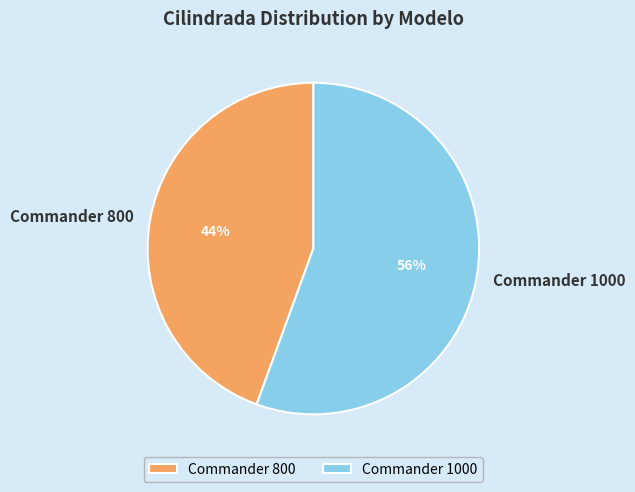

Does Commander 1000 represent more than half of the total?

Yes